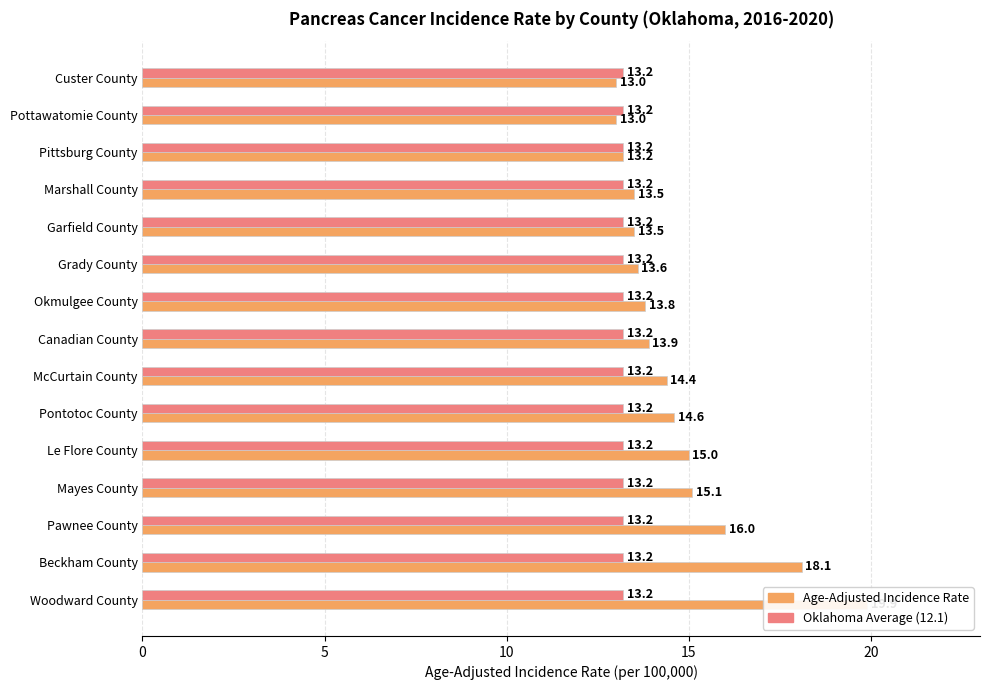

Where is the data nearest to the value 16?

Pawnee County